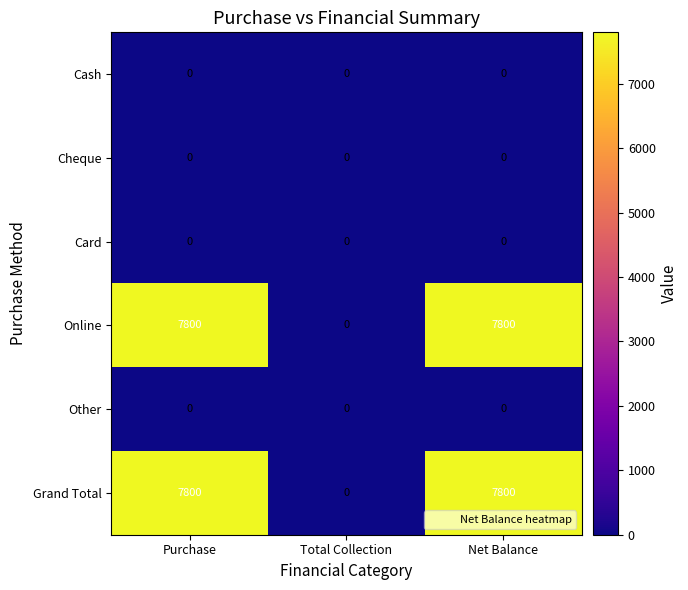

What is the greatest value displayed?

7800